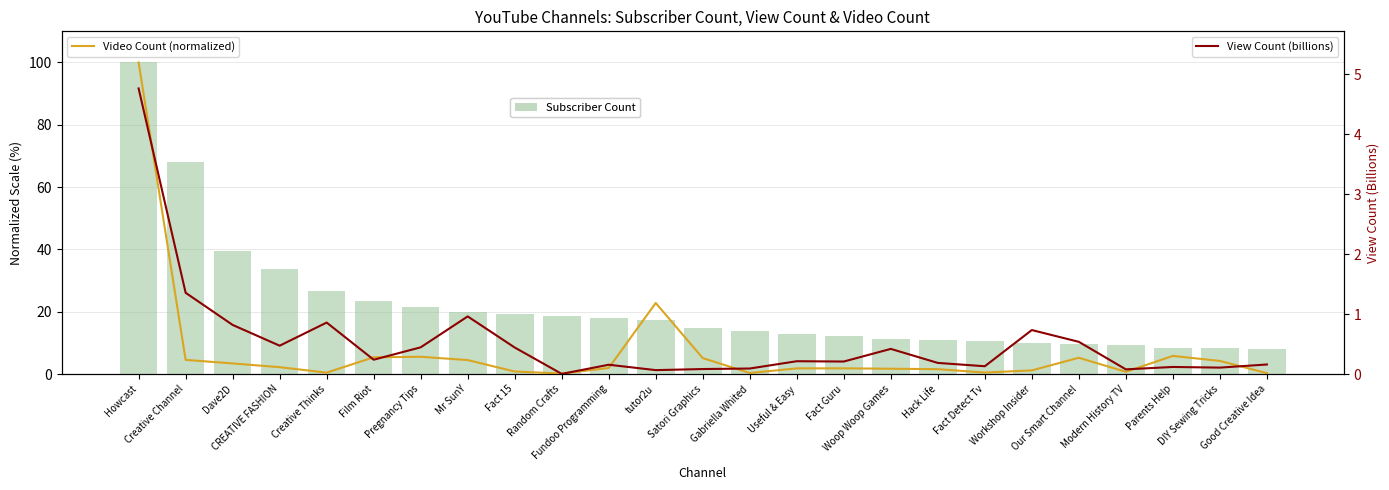

Which series changed the most between Fact Detect Tv and Workshop Insider?

Subscriber Count